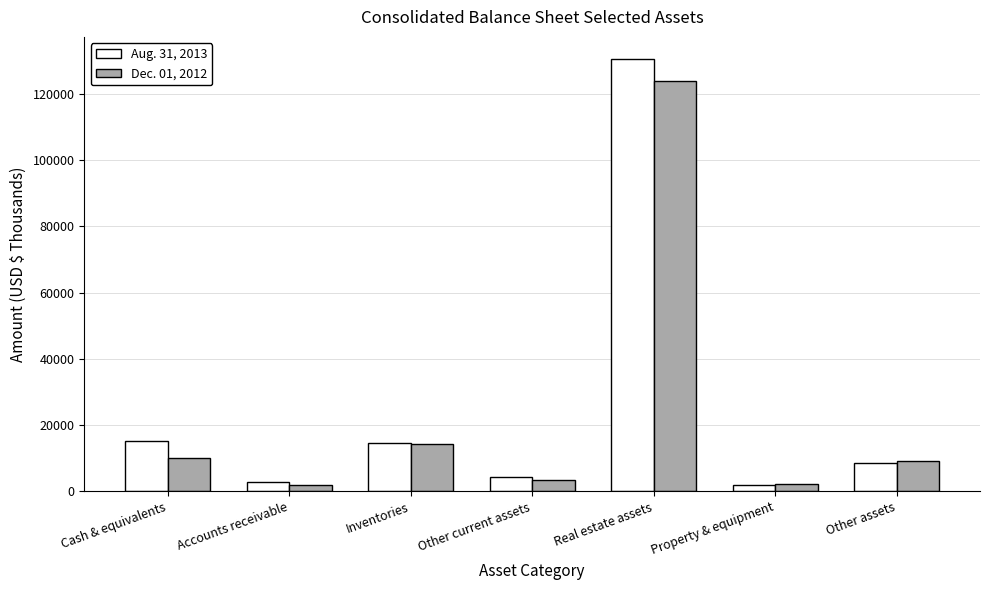

At which category is the sum across all series the highest?

Real estate assets